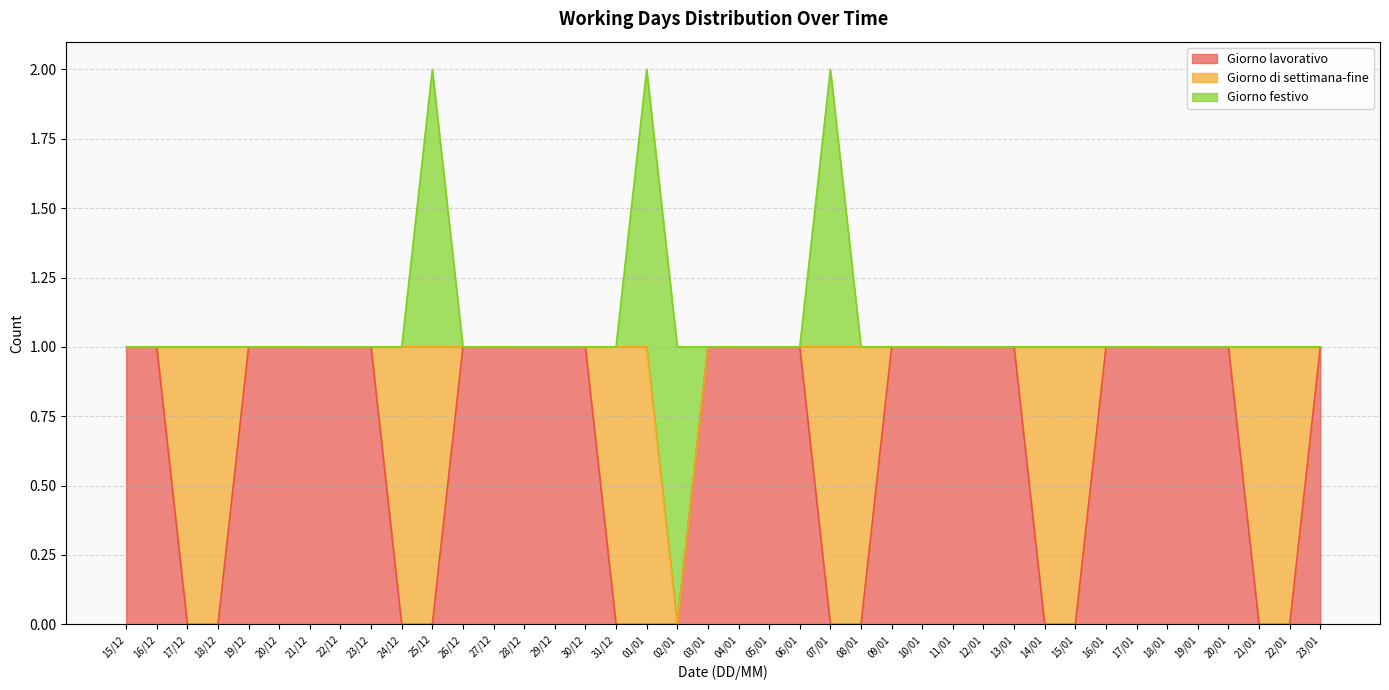

How many times do Giorno lavorativo and Giorno di settimana-fine cross each other?

11